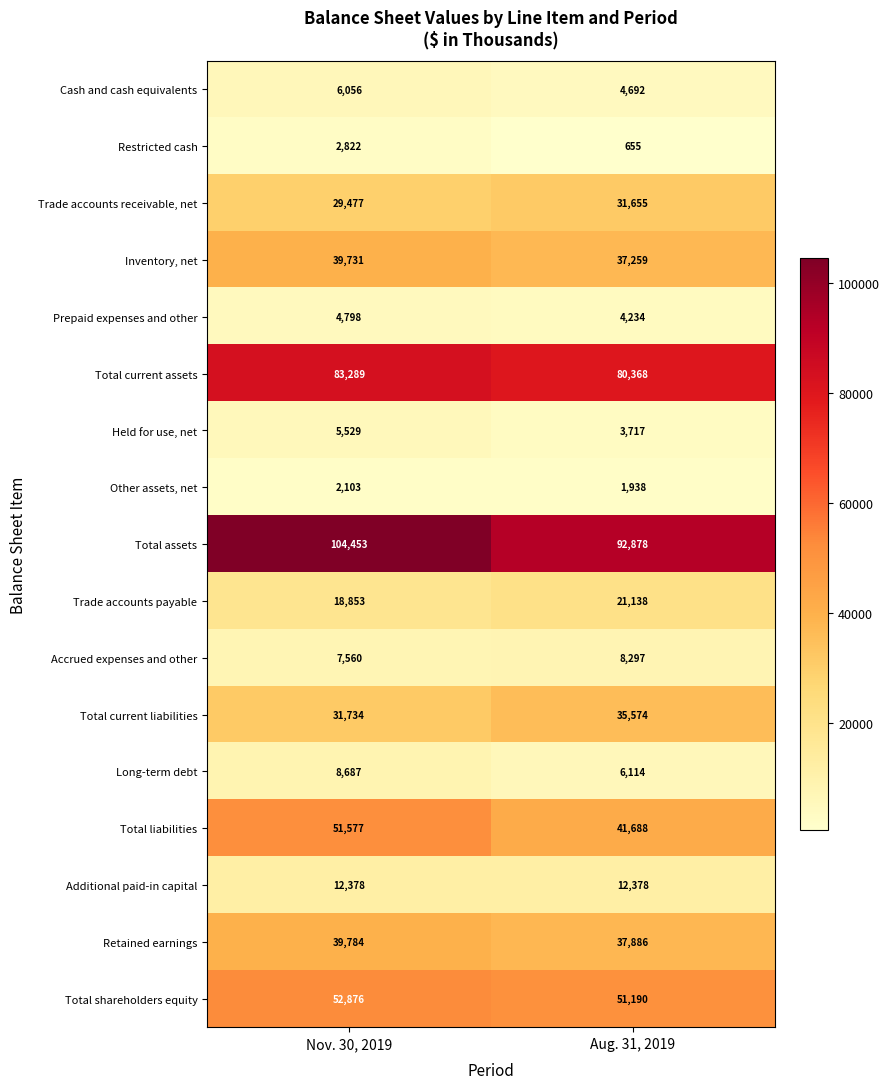

Count the number of categories in the chart.

2